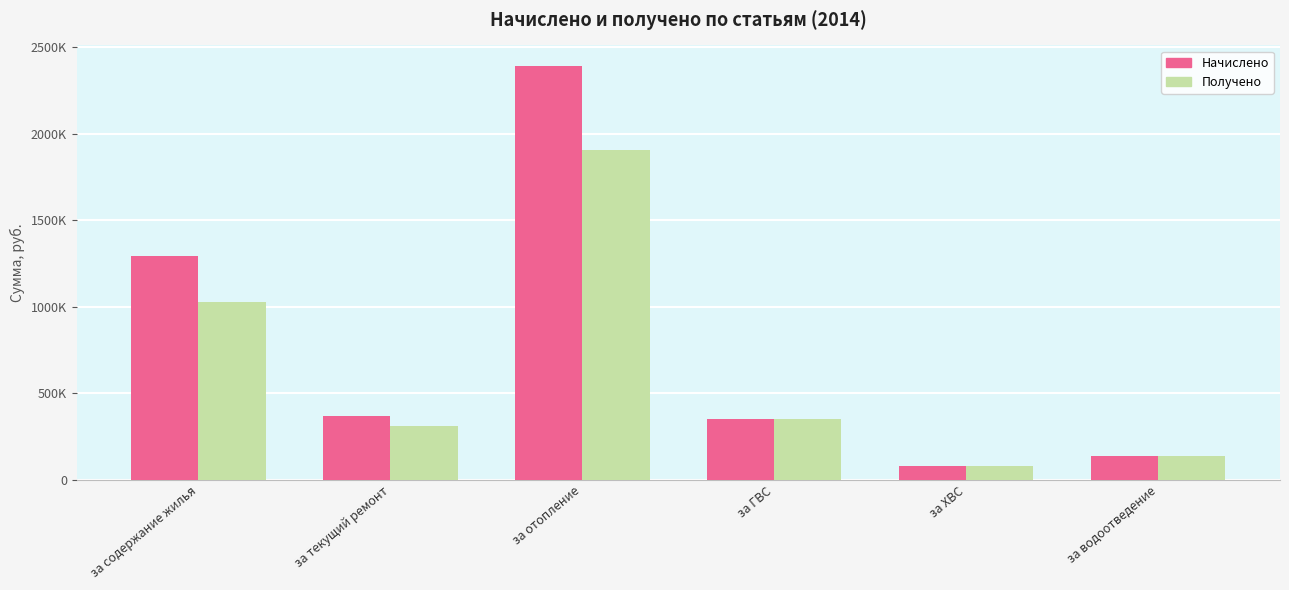

What are all the series names shown in the legend?

Начислено, Получено